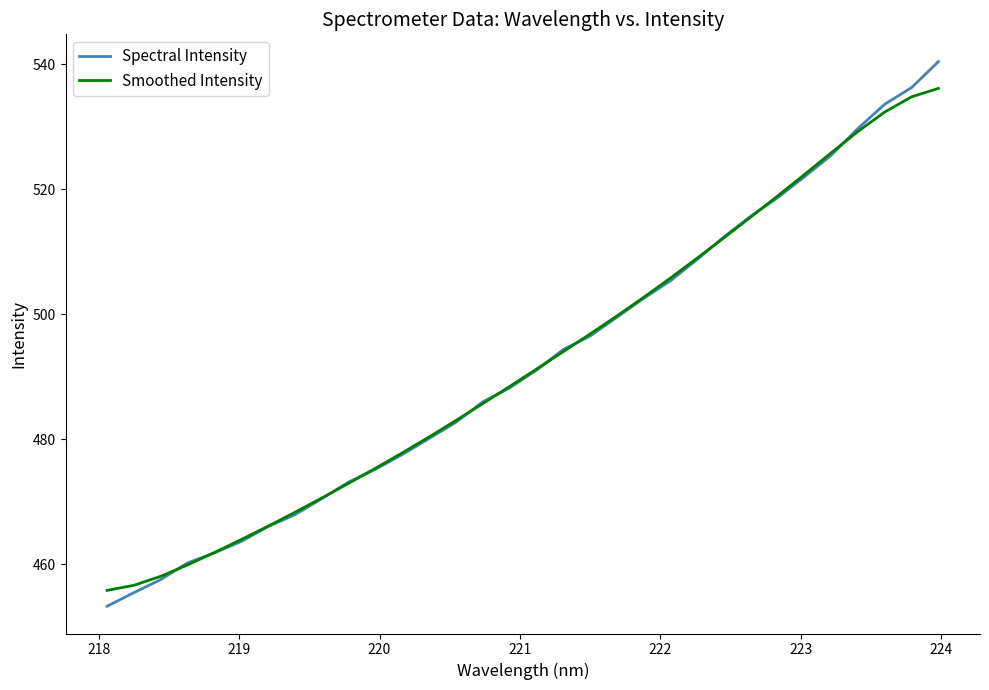

Which series has the largest range (max minus min)?

Spectral Intensity